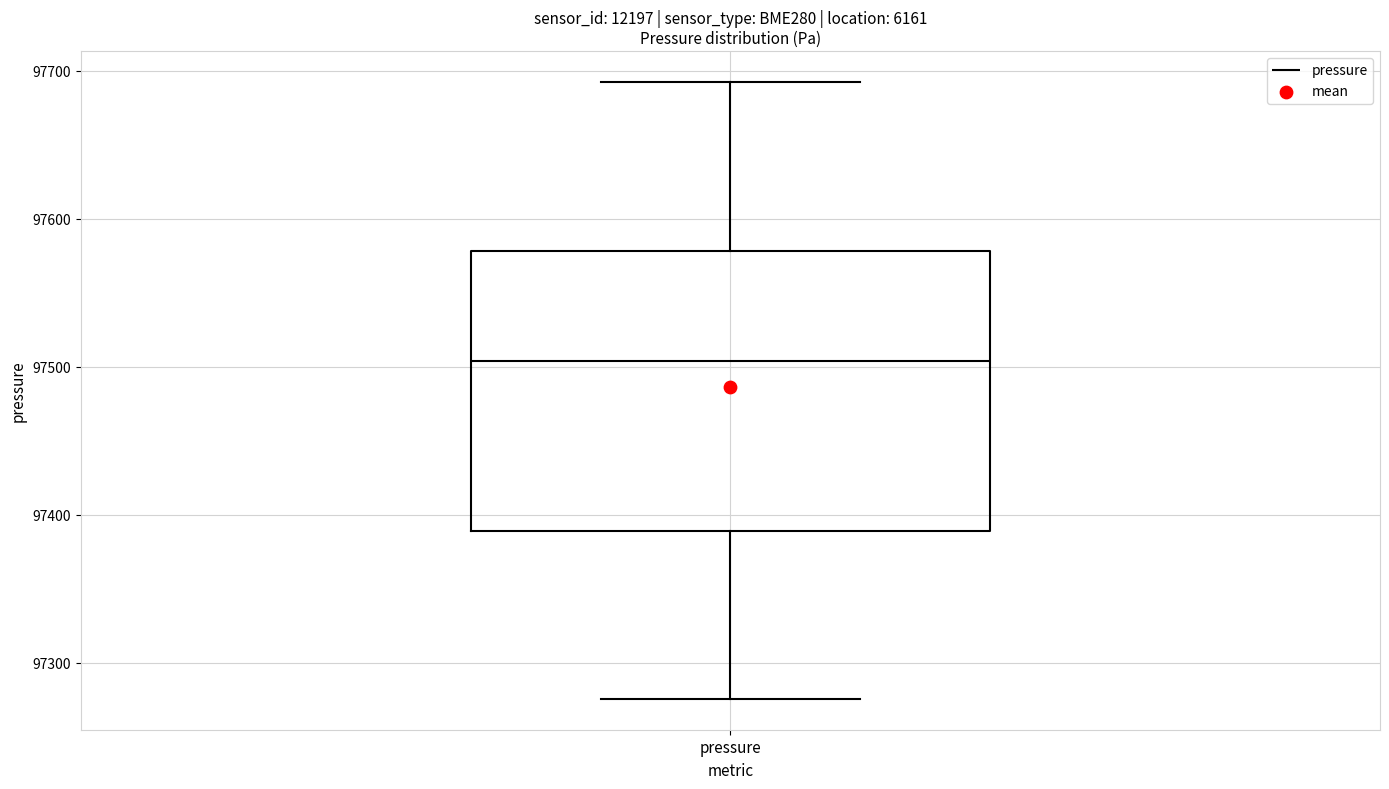

Where does the median line of the box for pressure sit on the y-axis? The values are not printed on the chart, so give them approximately, as read against the axis.

97500